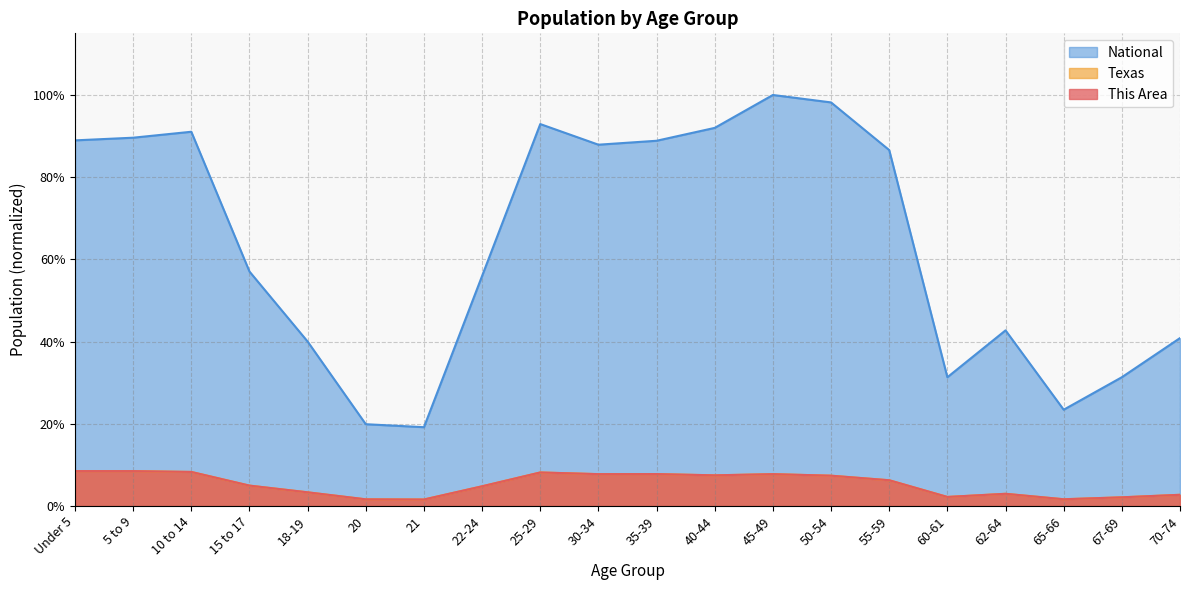

True or false: Texas has more than 2 interior local peaks.

True